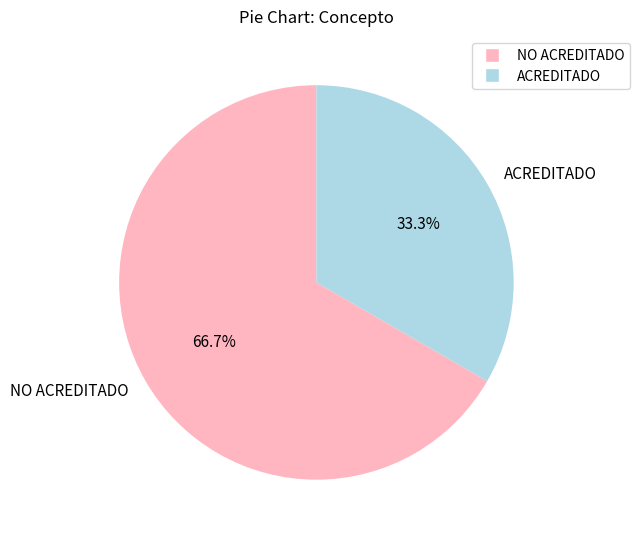

Which slice is the smallest?

ACREDITADO